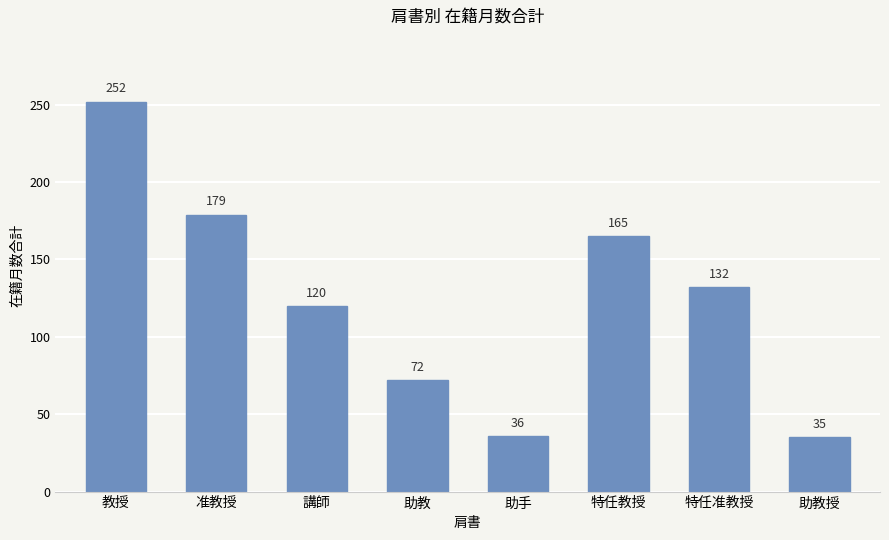

Which has a higher value, 准教授 or 特任准教授?

准教授